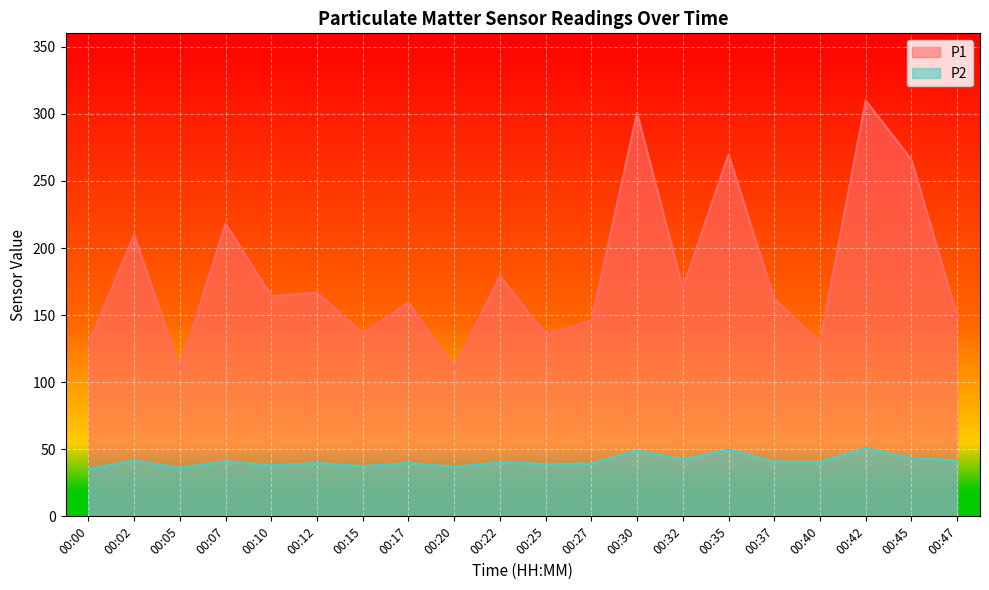

True or false: P1 has more than 0 interior local peaks.

True